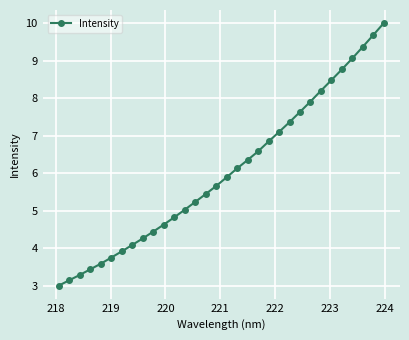

Does the chart have visible grid lines?

Yes